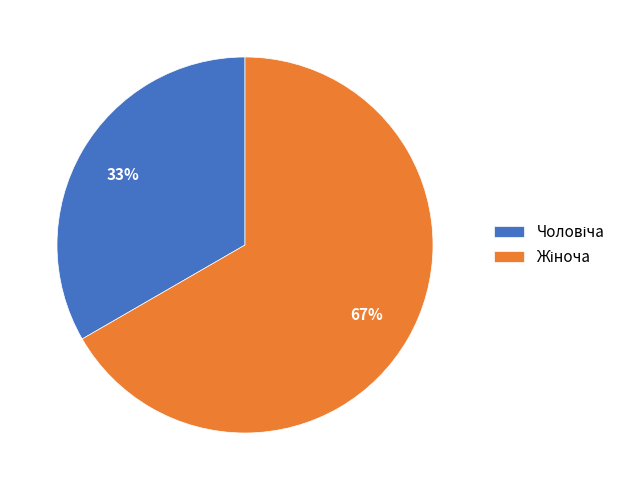

To the nearest percent, what is the average slice percentage?

50%